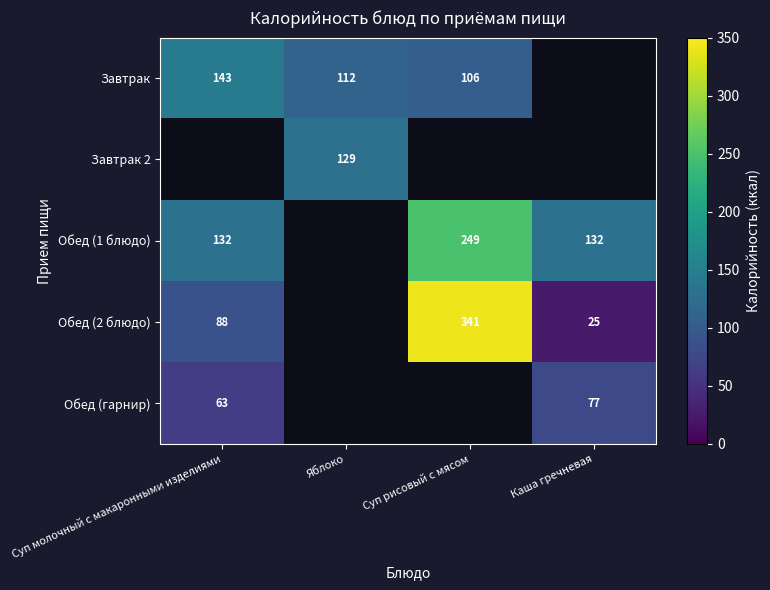

Is the value of Обед (гарнир) at Суп молочный с макаронными изделиями greater than the value of Обед (2 блюдо) at Суп молочный с макаронными изделиями?

No